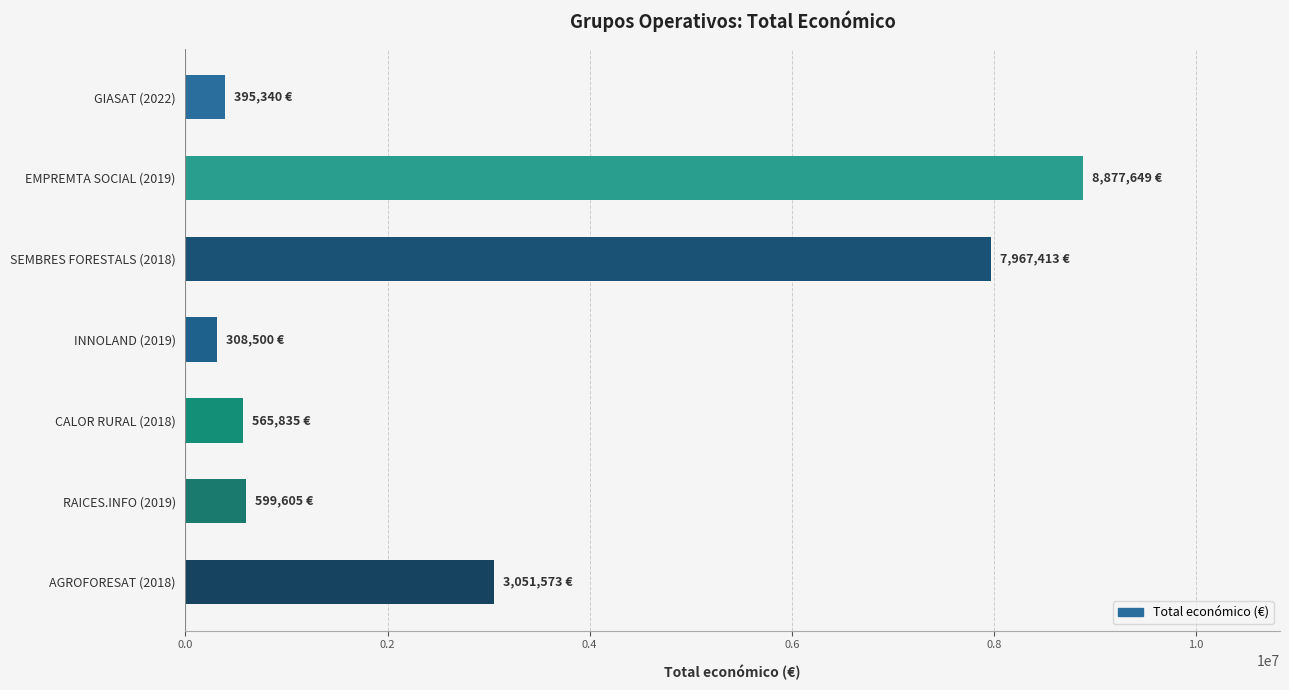

Is it true that the value at AGROFORESAT (2018) is 681405?

False